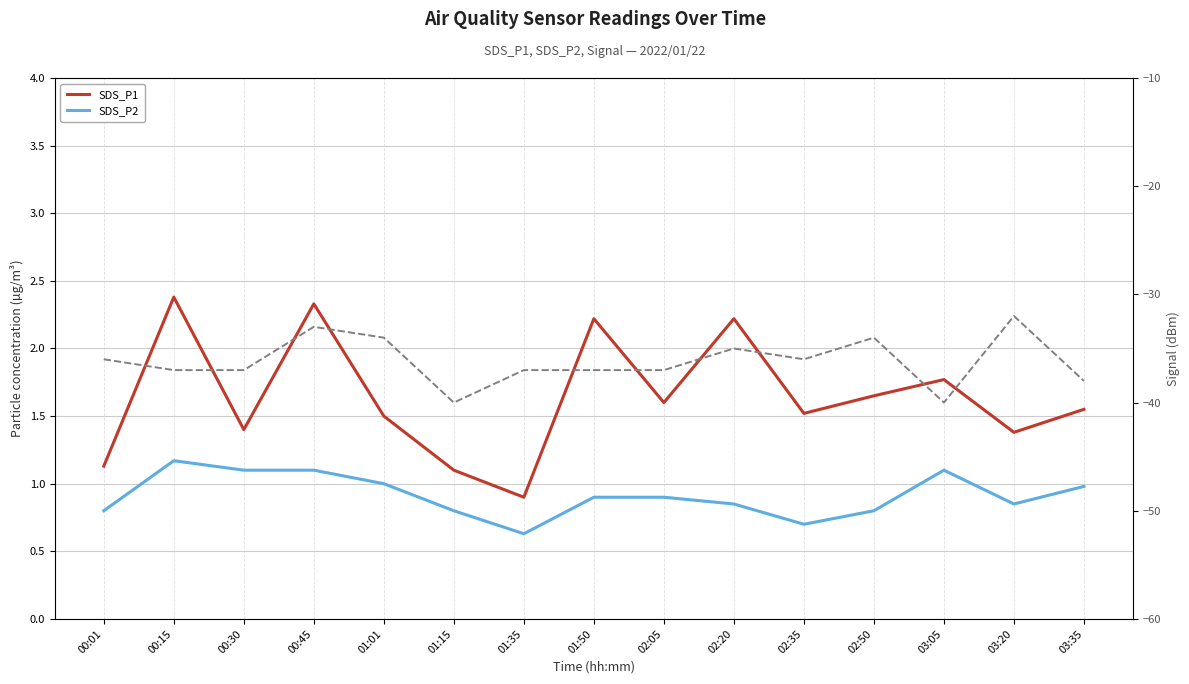

List the labels in order of SDS_P2 value, smallest first.

01:35, 02:35, 00:01, 01:15, 02:50, 02:20, 03:20, 01:50, 02:05, 03:35, 01:01, 00:30, 00:45, 03:05, 00:15